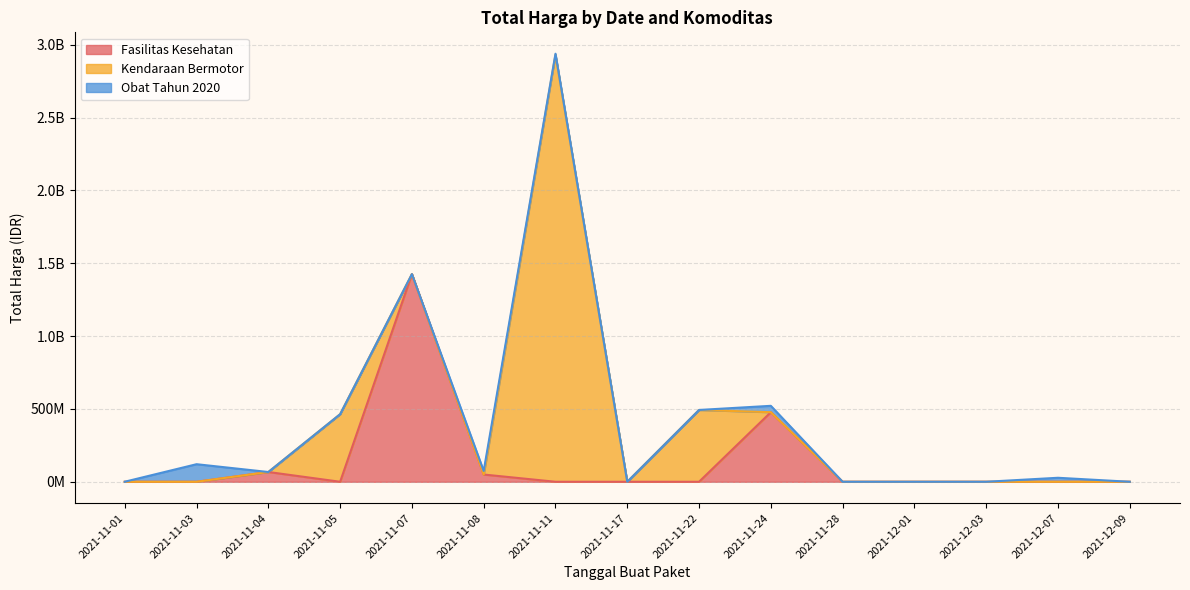

Does the chart have visible grid lines?

Yes